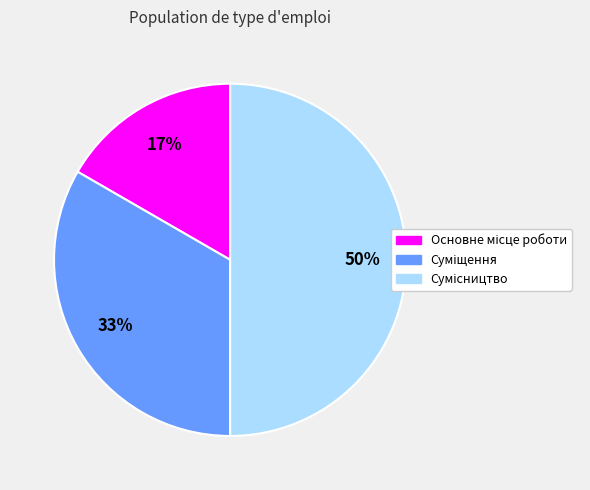

To the nearest percent, what is the difference between the largest and smallest slice percentages?

33%